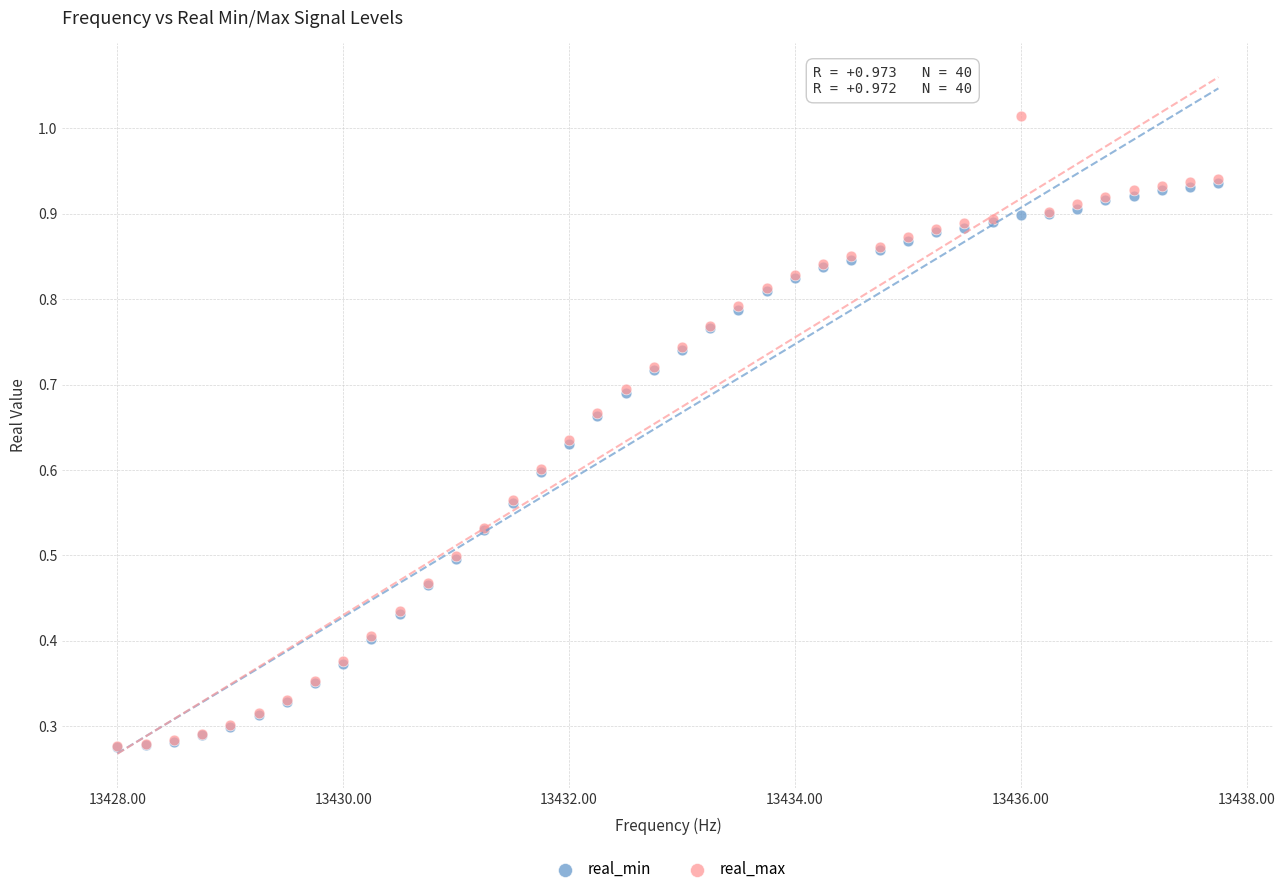

What are all the series names shown in the legend?

real_min, real_max